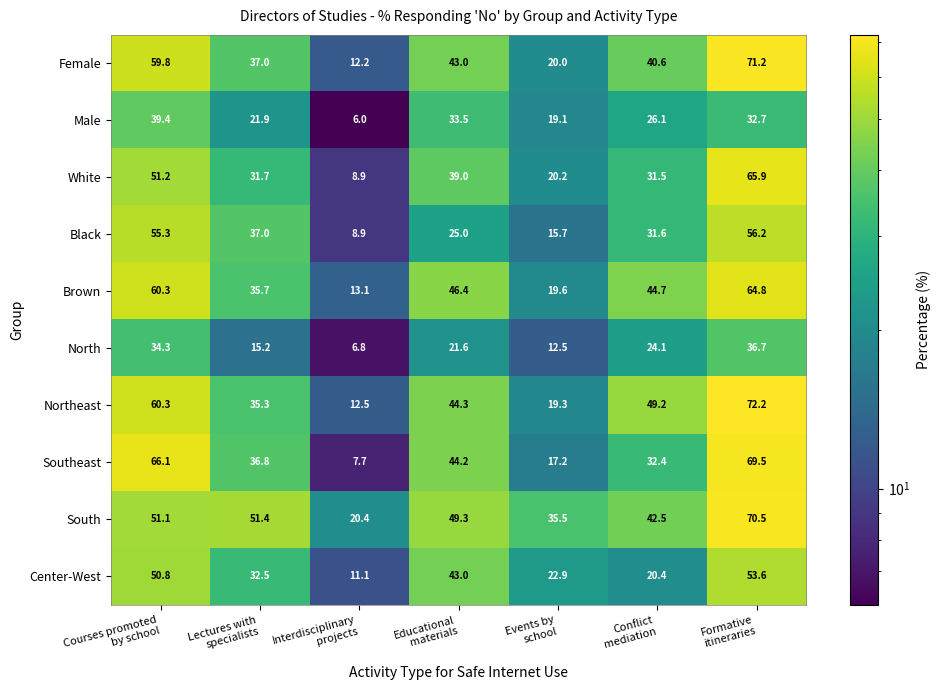

At which category is the sum across all series the highest?

Formative
itineraries